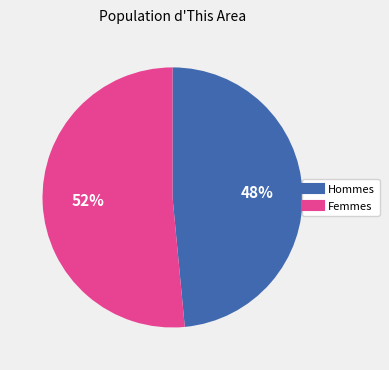

Does any single category account for the majority?

Yes